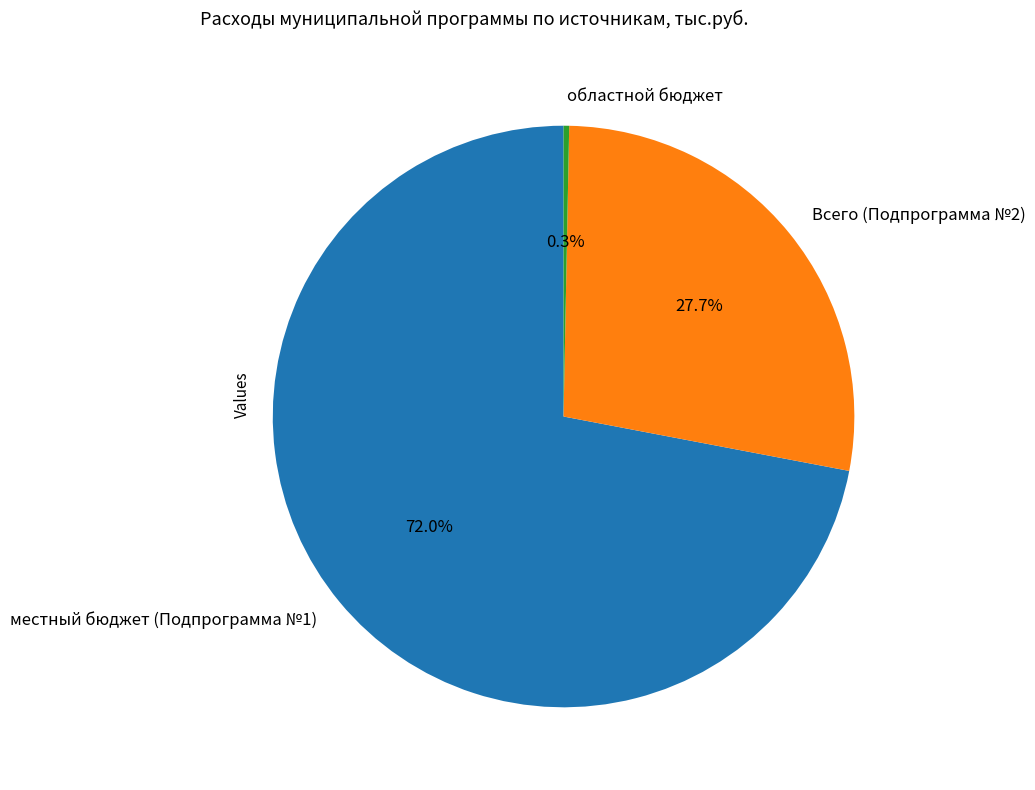

How many slices are in this pie chart?

3